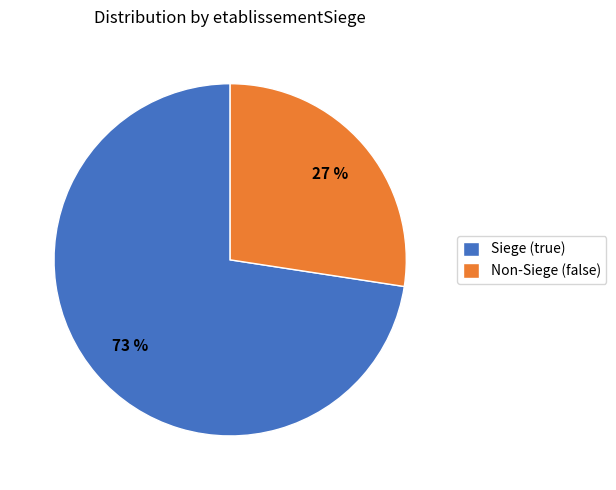

To the nearest percent, what is the combined percentage of Non-Siege (false) and Siege (true)?

100%